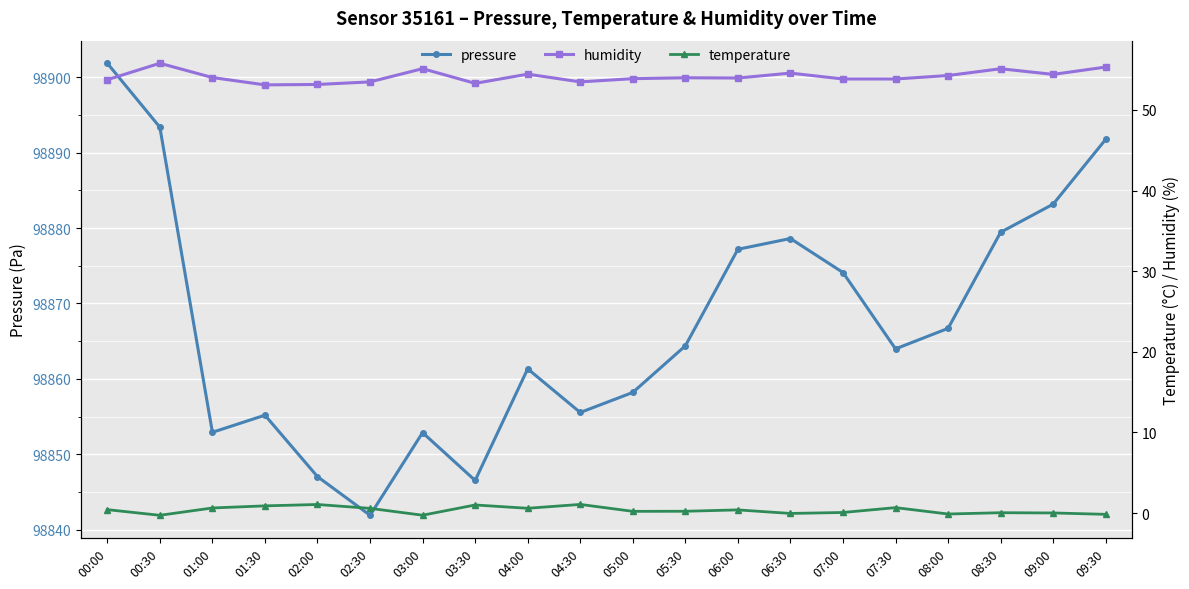

Which series has the largest range (max minus min)?

pressure